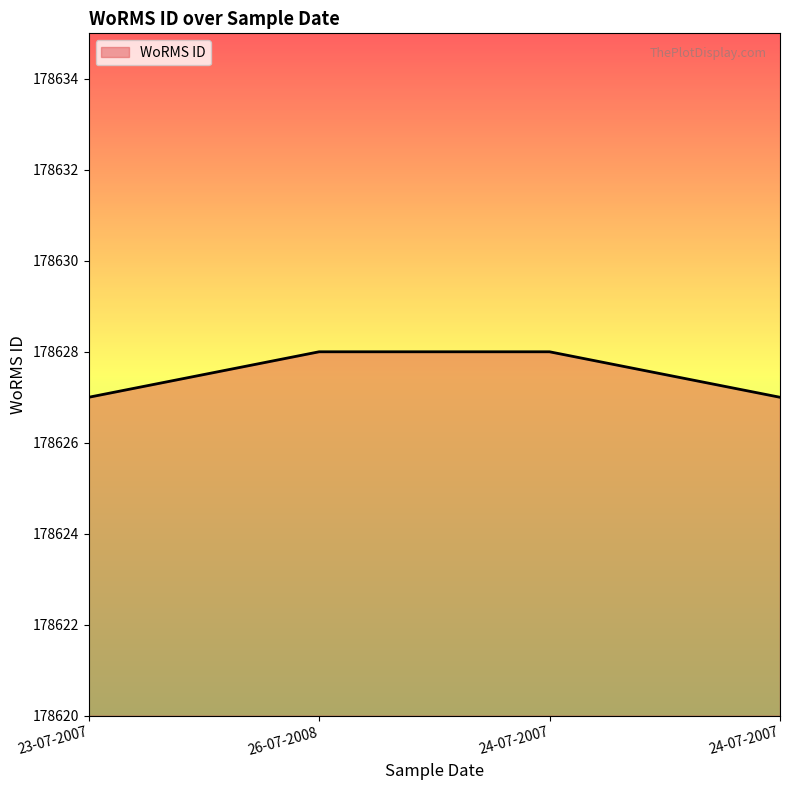

What is the sum of all values?

714510